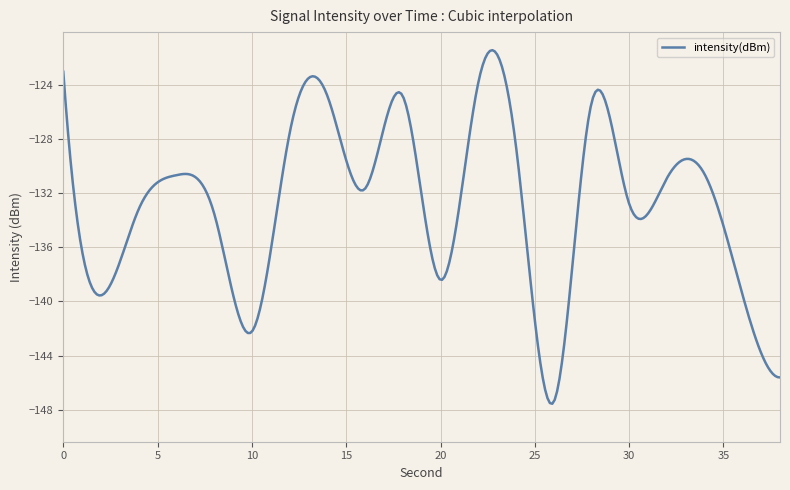

What is the sum of all values?

-39835.8